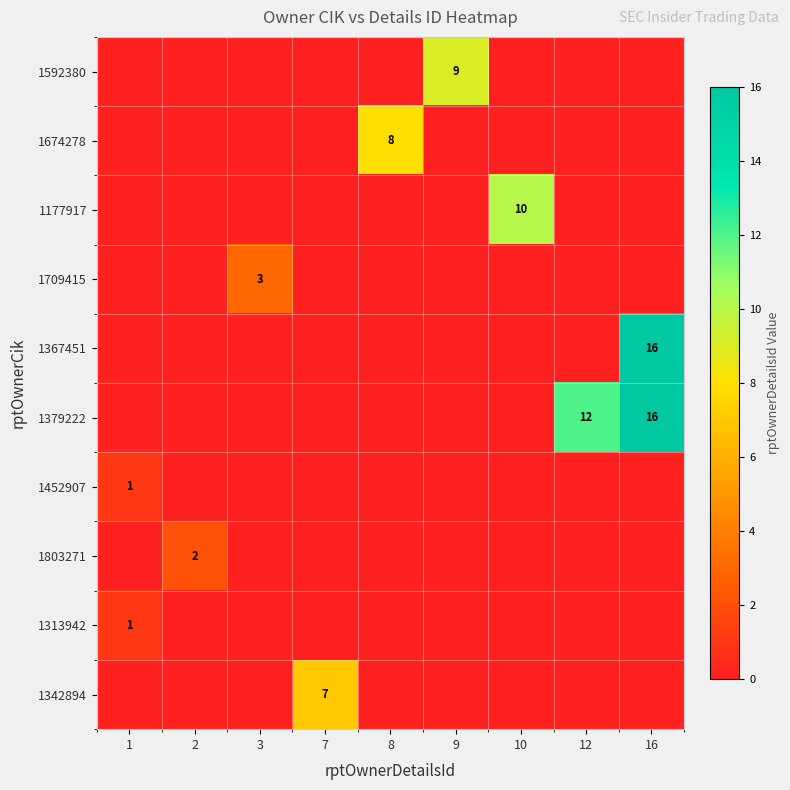

The 1592380 series shows 9 at 9. True or false?

True